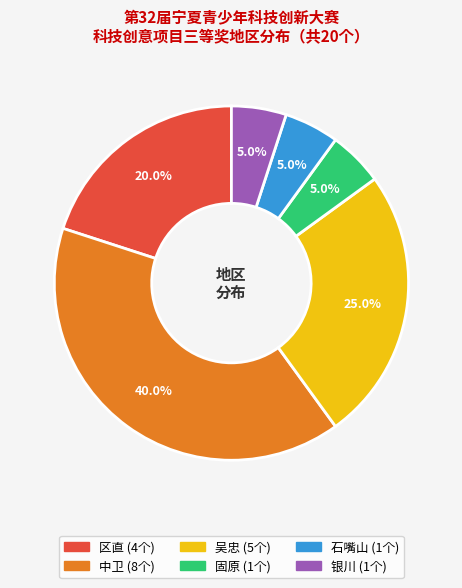

How many slices are in this pie chart?

6